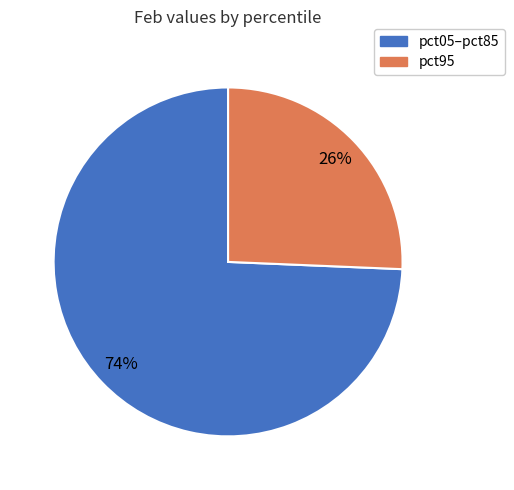

Do pct95 and pct05–pct85 together represent more than half of the pie?

Yes